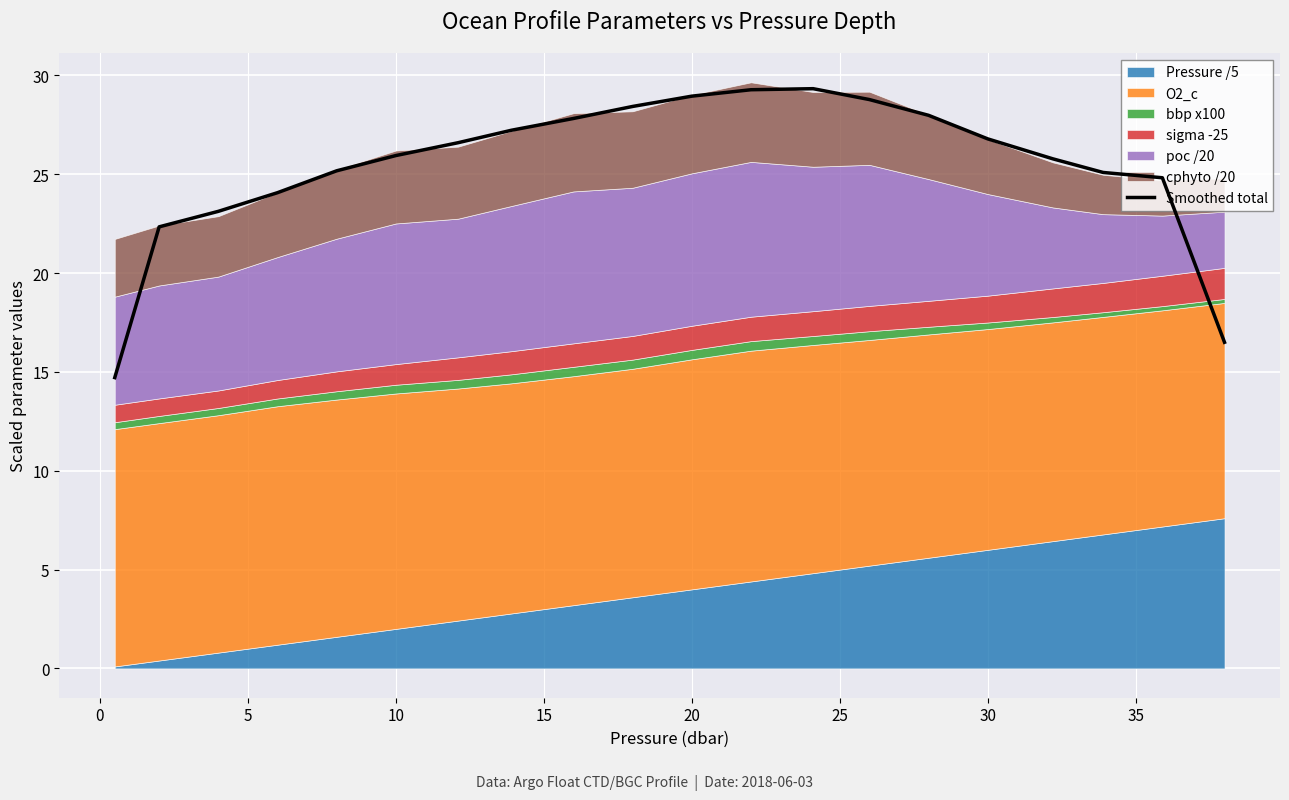

How many categories are shown in the chart?

20